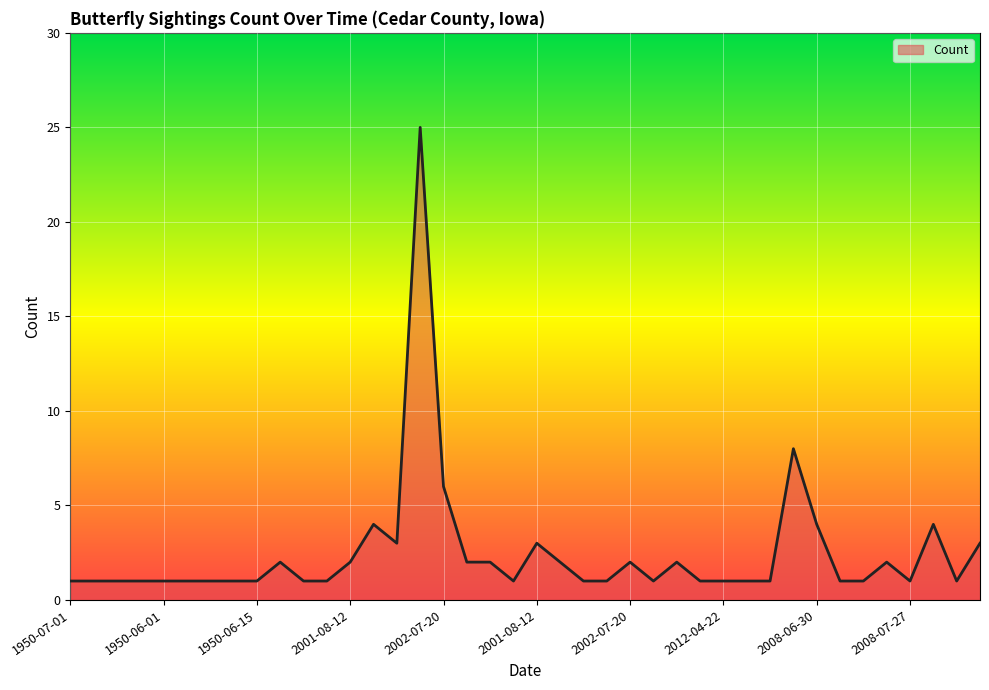

What is the greatest value displayed?

25